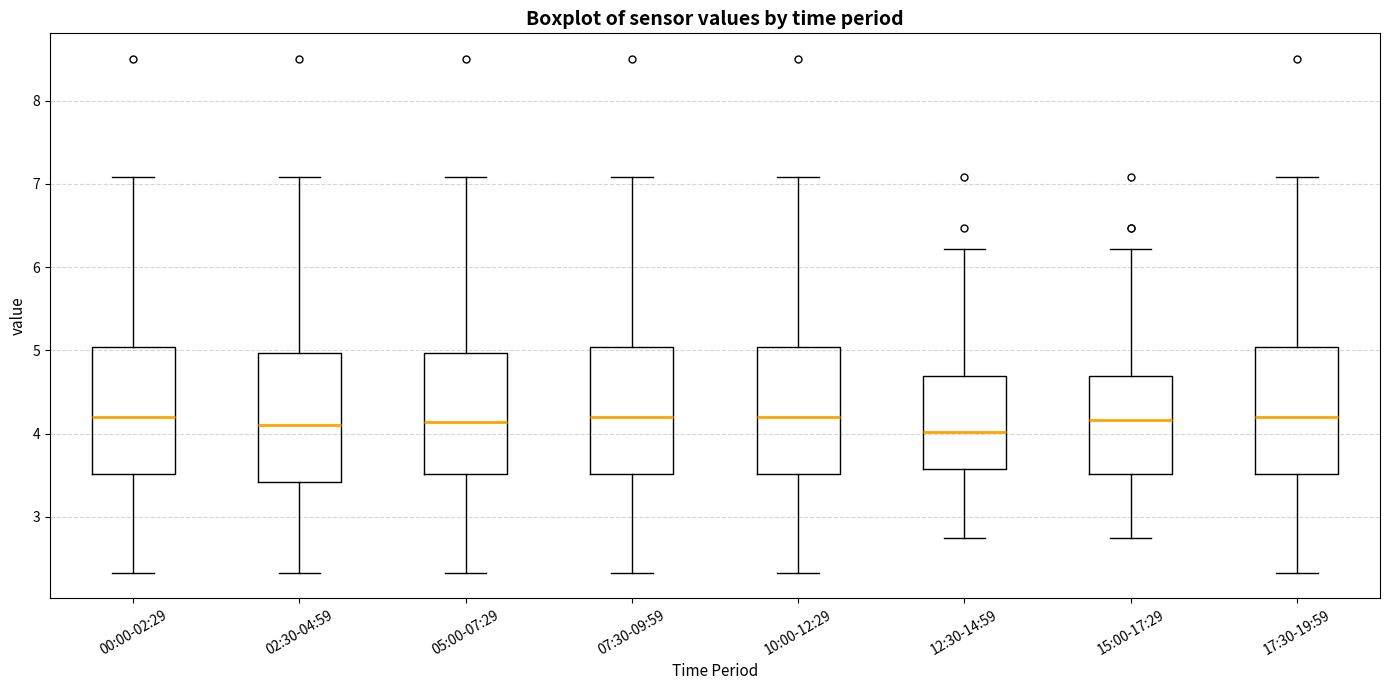

Where does the lower whisker of the box for 10:00-12:29 end on the y-axis? The values are not printed on the chart, so give them approximately, as read against the axis.

2.3